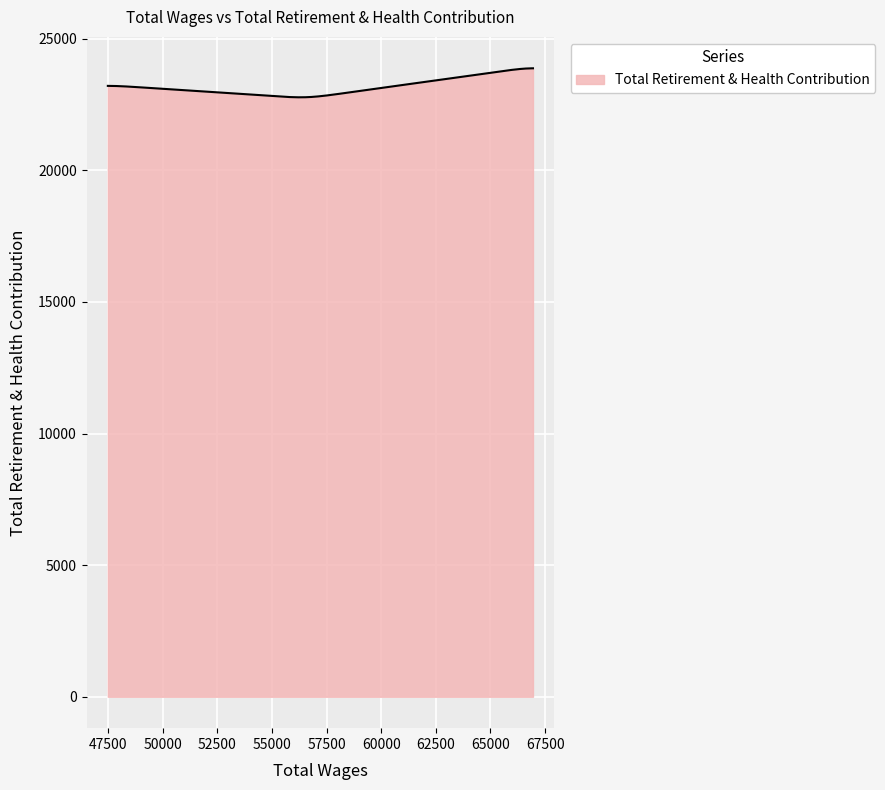

What is the difference between the maximum and minimum values?

1101.8